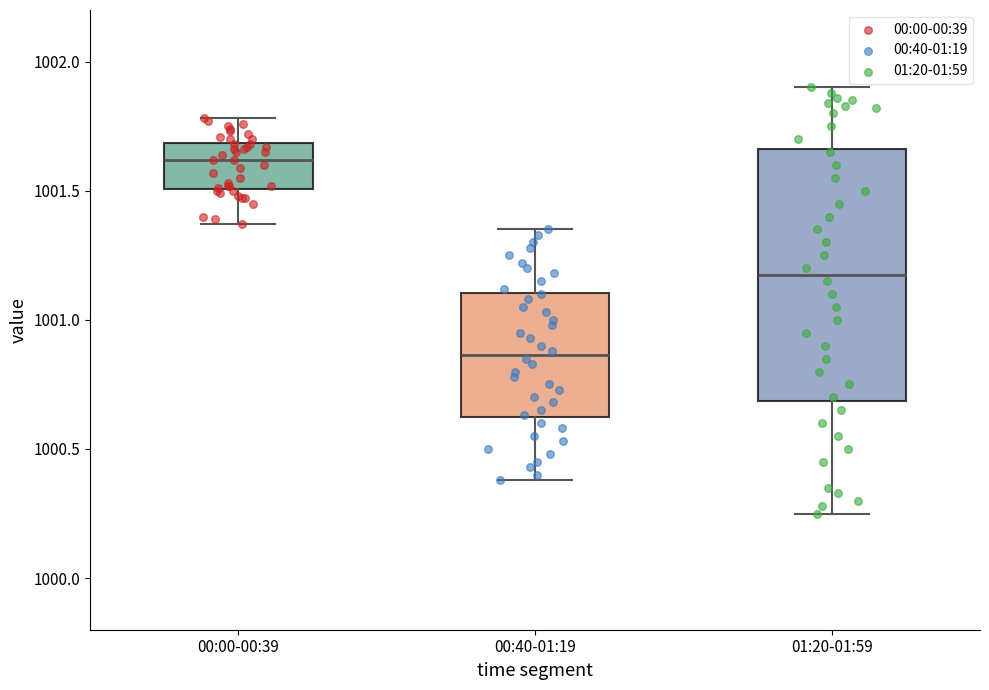

Reading left to right, read every box against the y-axis: the position of its median line, the range the box covers, and the ends of its whiskers. The values are not printed on the chart, so give them approximately, as read against the axis.

00:00-00:39: median 1001.60, box 1001.50 to 1001.70, whiskers 1001.35 to 1001.80
00:40-01:19: median 1000.85, box 1000.60 to 1001.10, whiskers 1000.40 to 1001.35
01:20-01:59: median 1001.20, box 1000.70 to 1001.65, whiskers 1000.25 to 1001.90